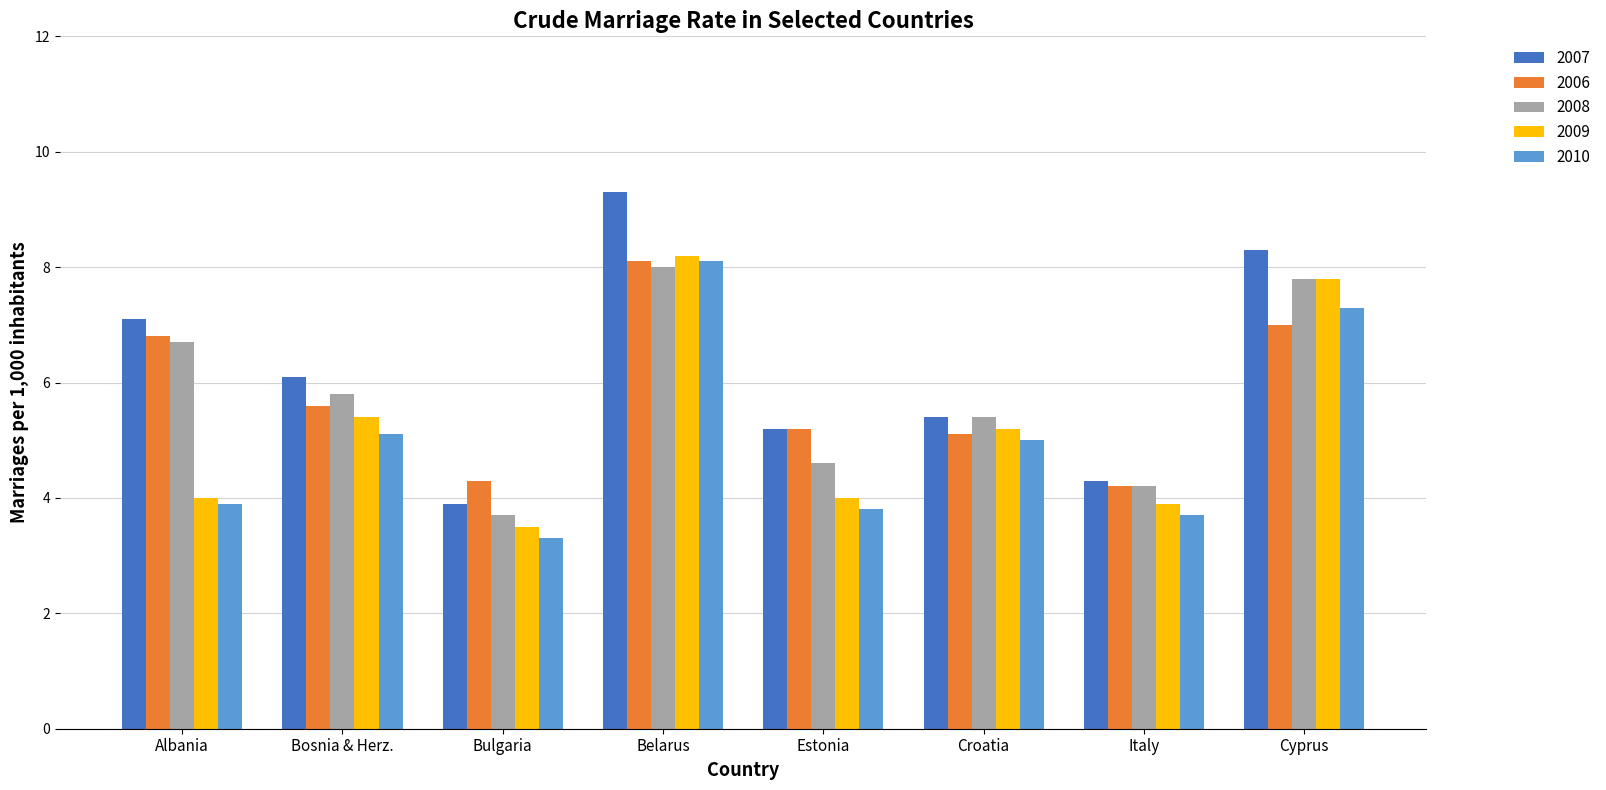

What is the difference between the highest and lowest values at Croatia?

0.4